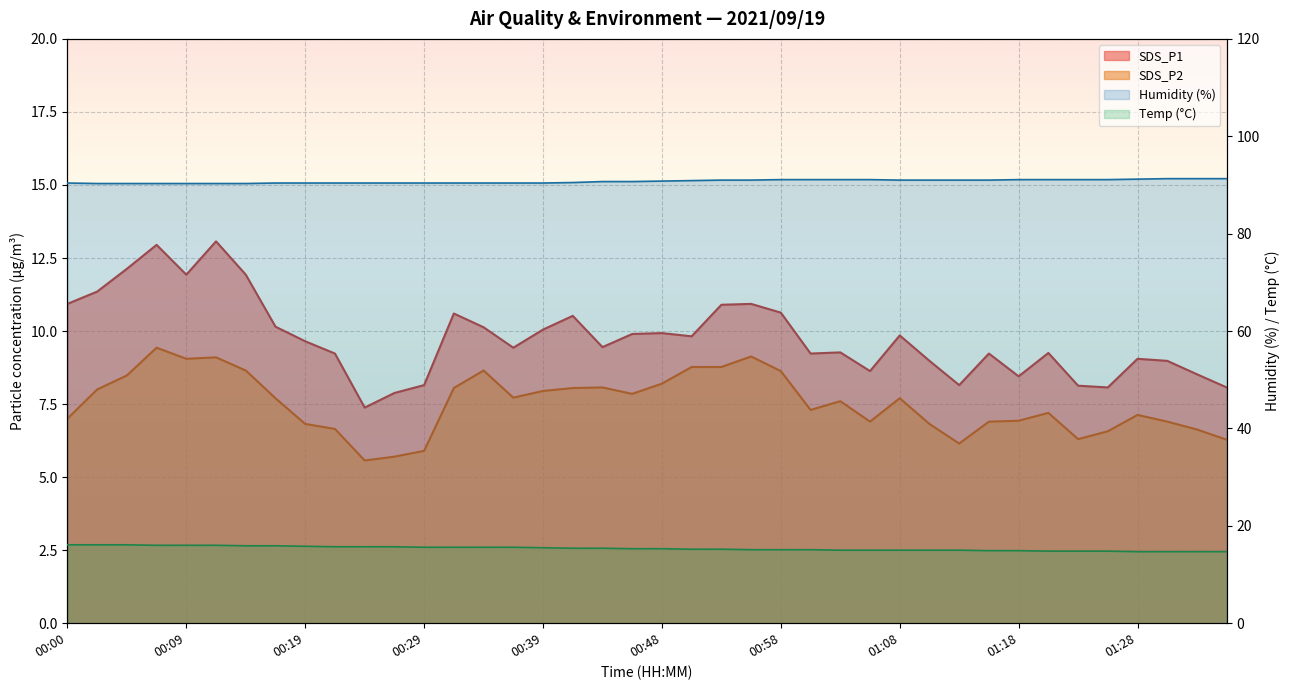

Which series has the largest range (max minus min)?

SDS_P1